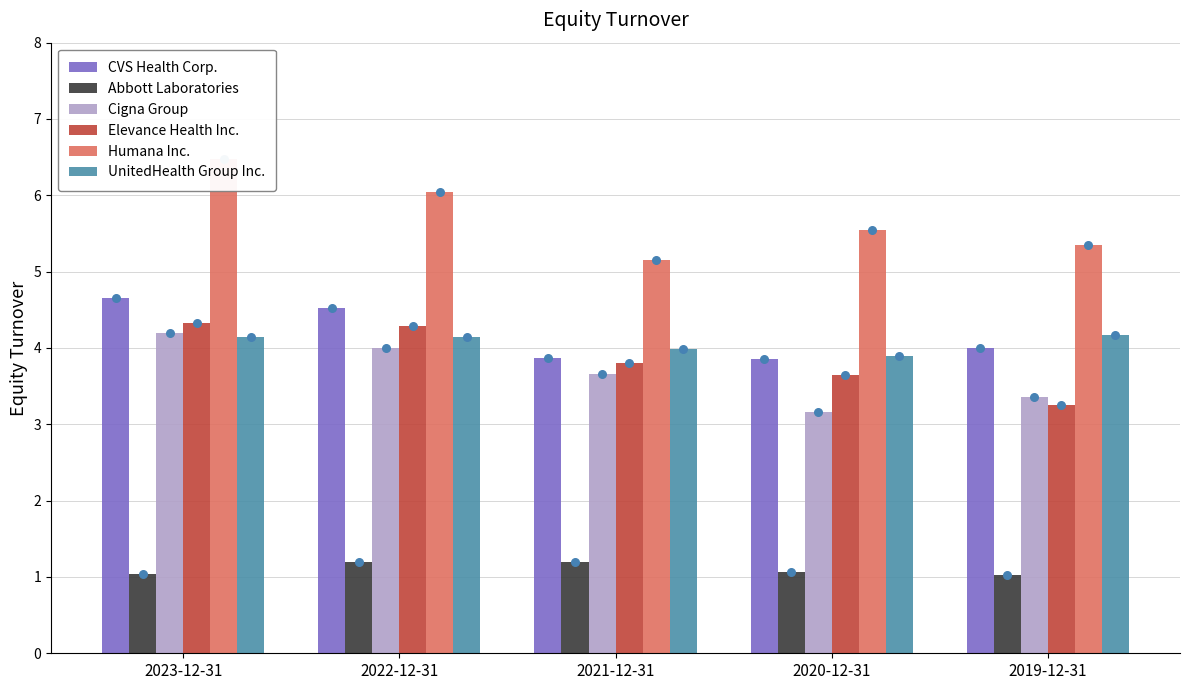

What is the total value across all series at 2021-12-31?

21.7